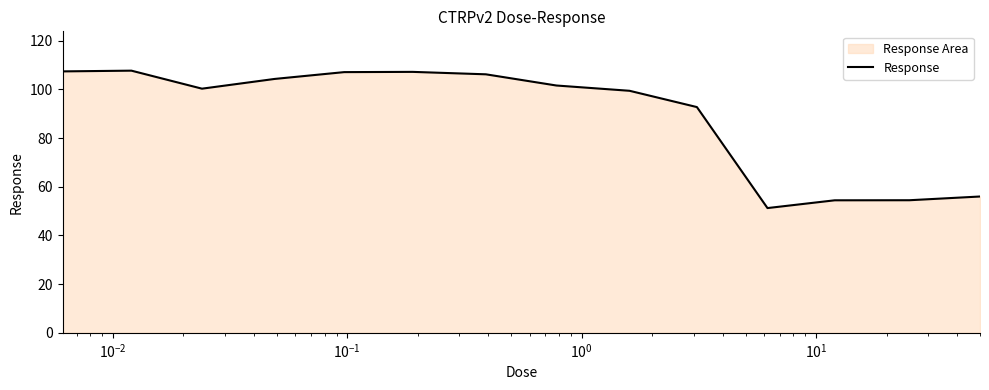

What is the maximum value shown in the chart?

107.7